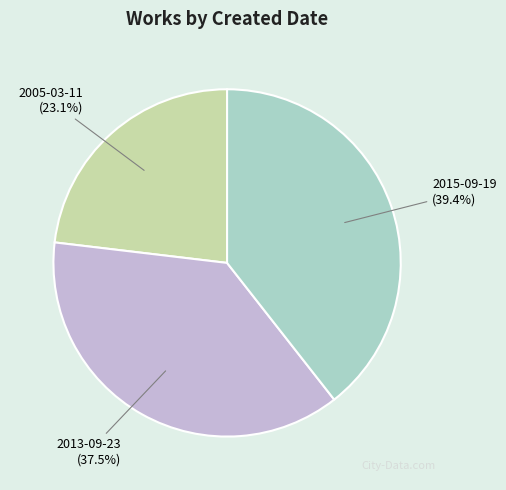

Is 2013-09-23 the majority of the pie?

No